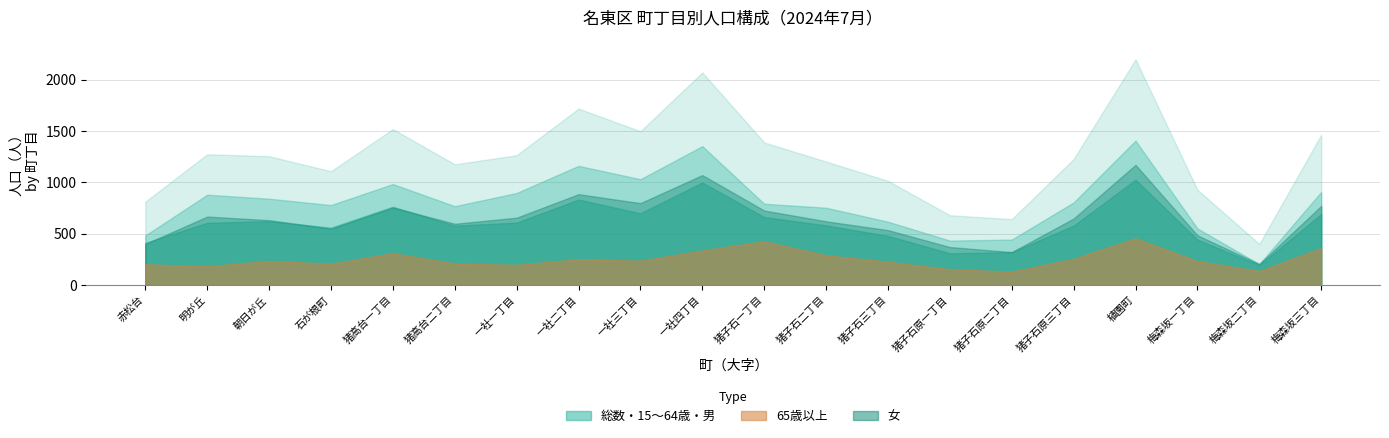

What are all the series names shown in the legend?

総数, 15～64歳, 65歳以上, 男, 女